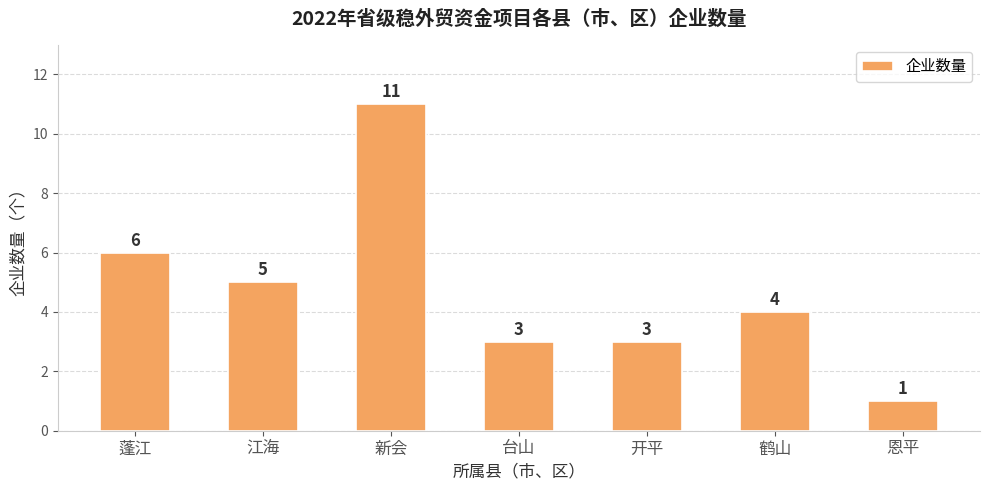

What is the ratio of the value at 鹤山 to the value at 蓬江?

0.7